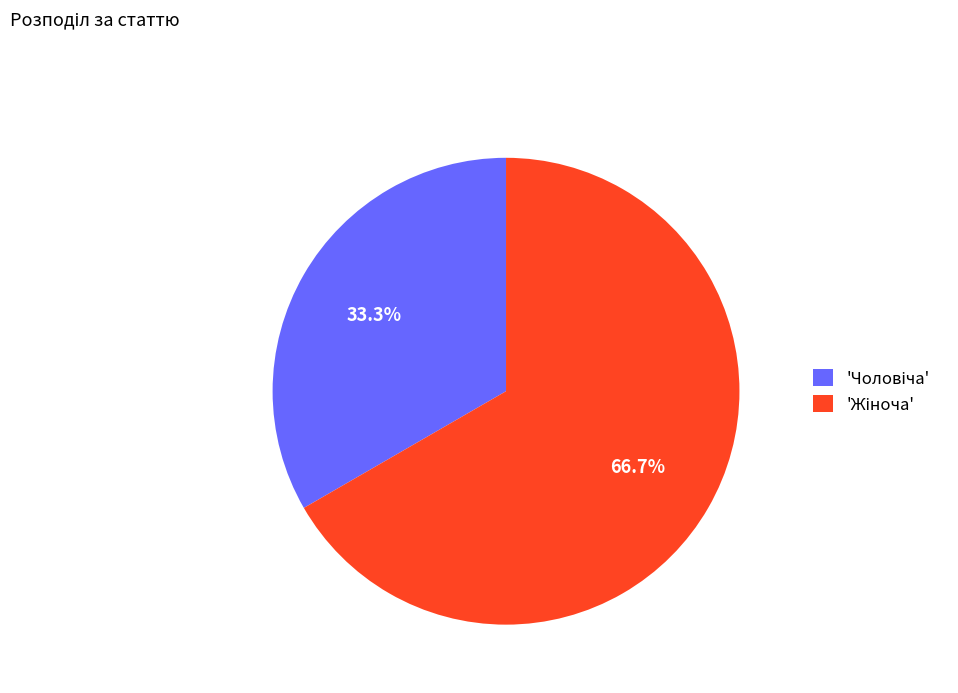

Does any single category account for the majority?

Yes